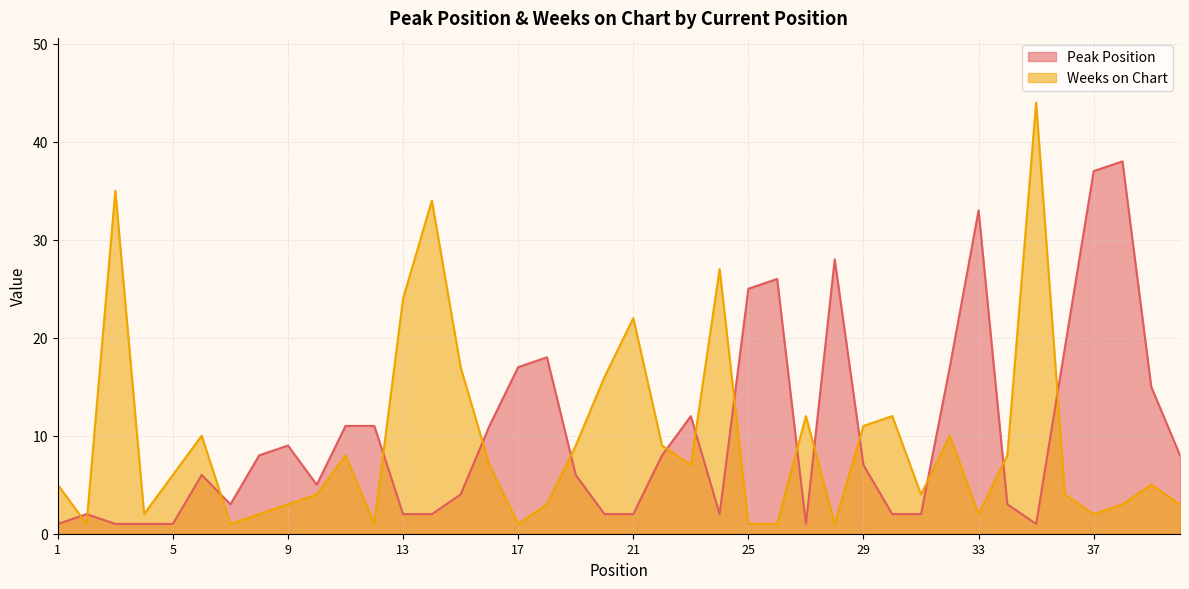

At which label is Peak Position closest to 19?

36